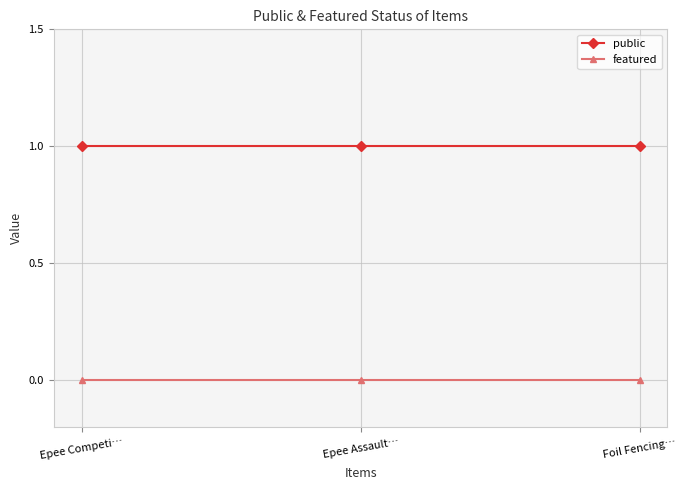

Reading left to right, what are all the values shown in this chart?

public: Epee Competi…=1	Epee Assault…=1	Foil Fencing…=1
featured: Epee Competi…=0	Epee Assault…=0	Foil Fencing…=0